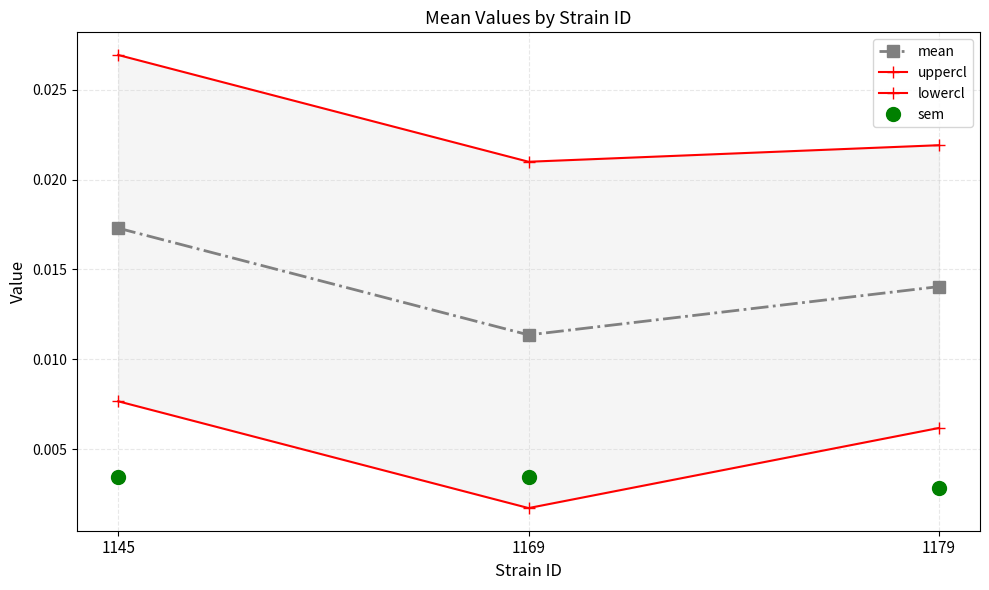

The value of lowercl at 1145 is 0.0. True or false?

True